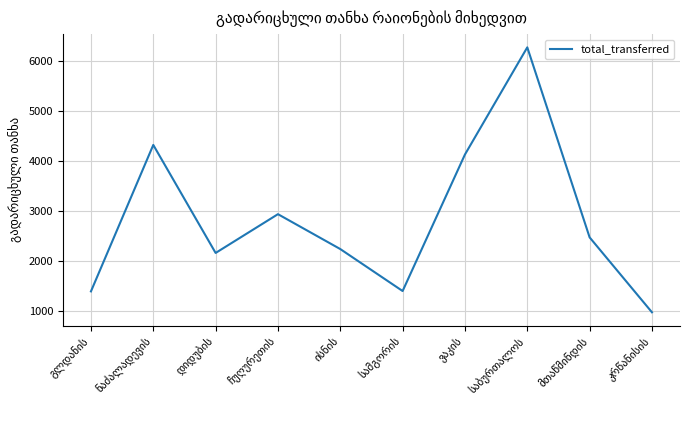

What is the difference between the maximum and minimum values?

5308.4